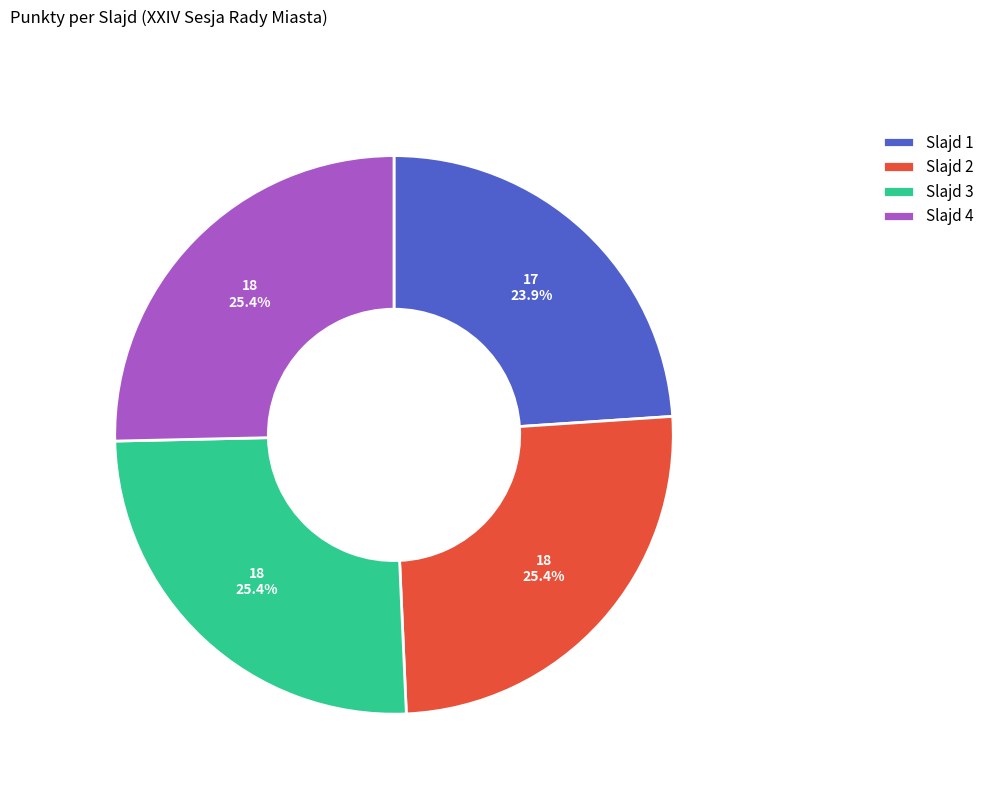

Which has a higher value, Slajd 4 or Slajd 1?

Slajd 4